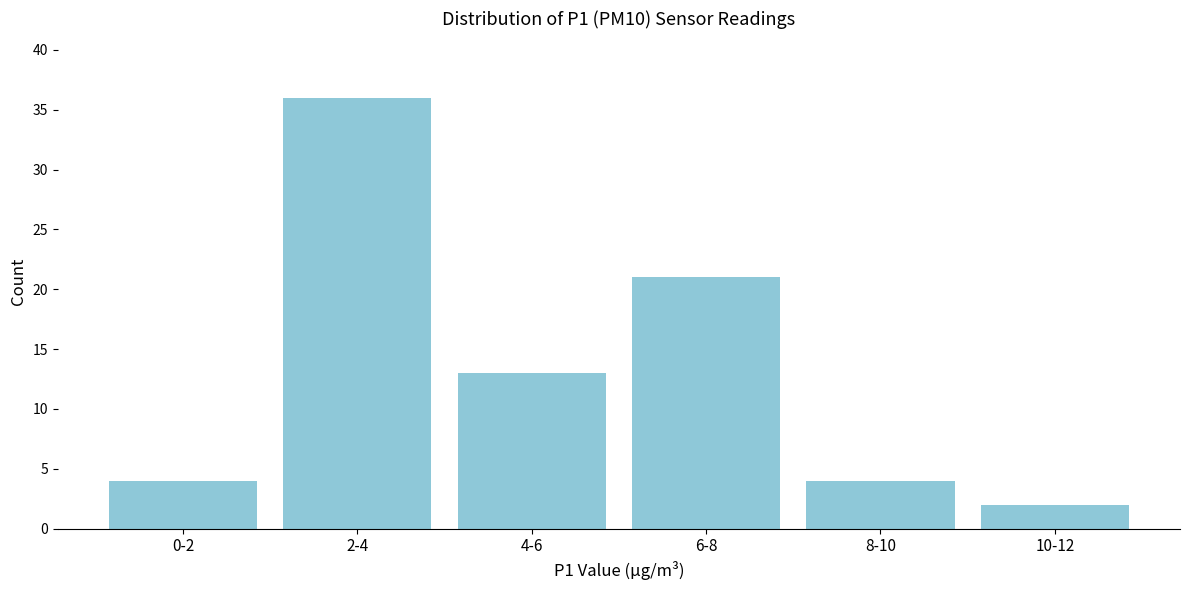

Reading left to right, transcribe all the data shown in this chart.

0-2=4	2-4=36	4-6=13	6-8=21	8-10=4	10-12=2